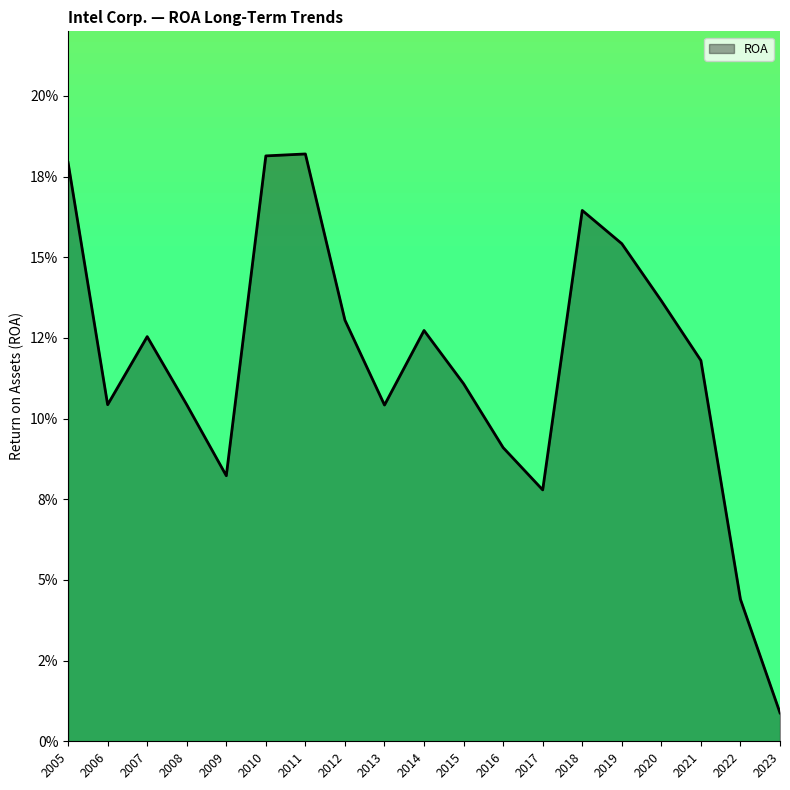

Does the chart have visible grid lines?

No